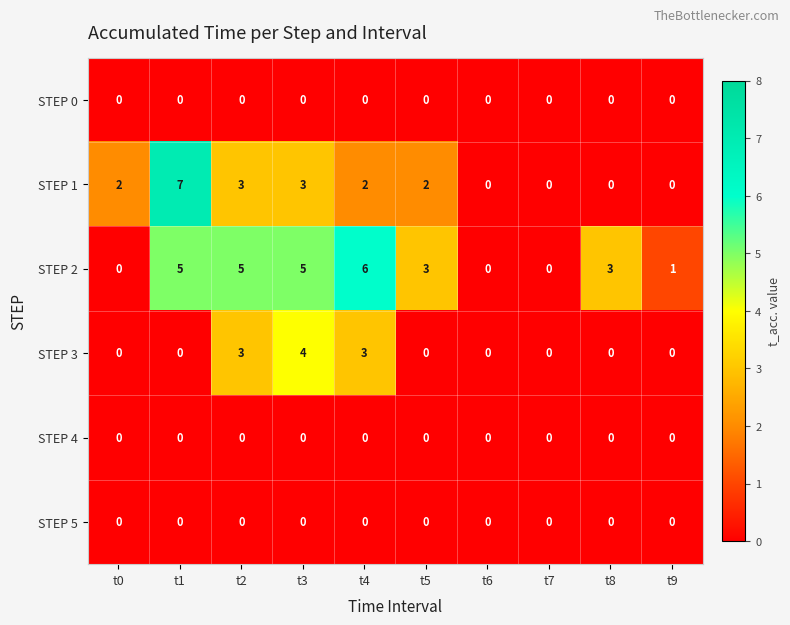

Which series has the largest range (max minus min)?

STEP 1